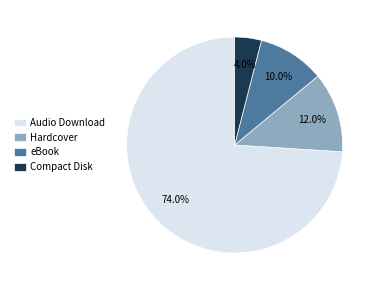

Does Audio Download represent more than half of the total?

Yes